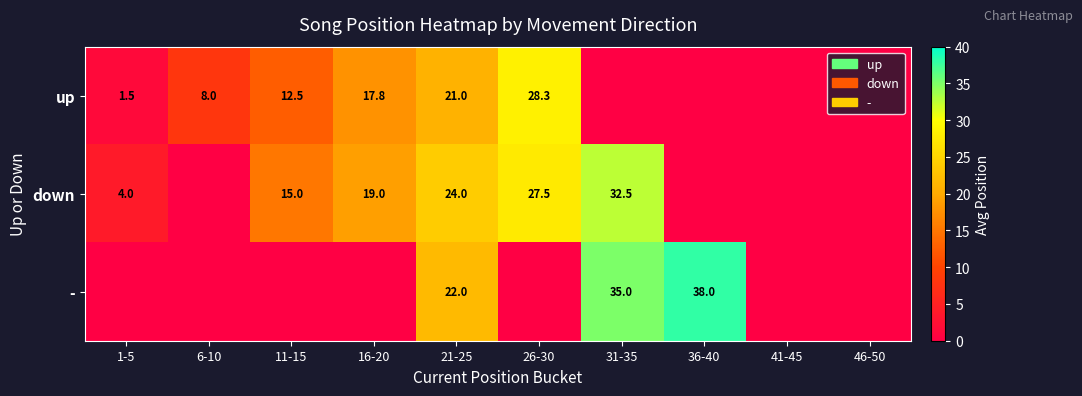

Is it true that down equals 56.8 at 31-35?

False